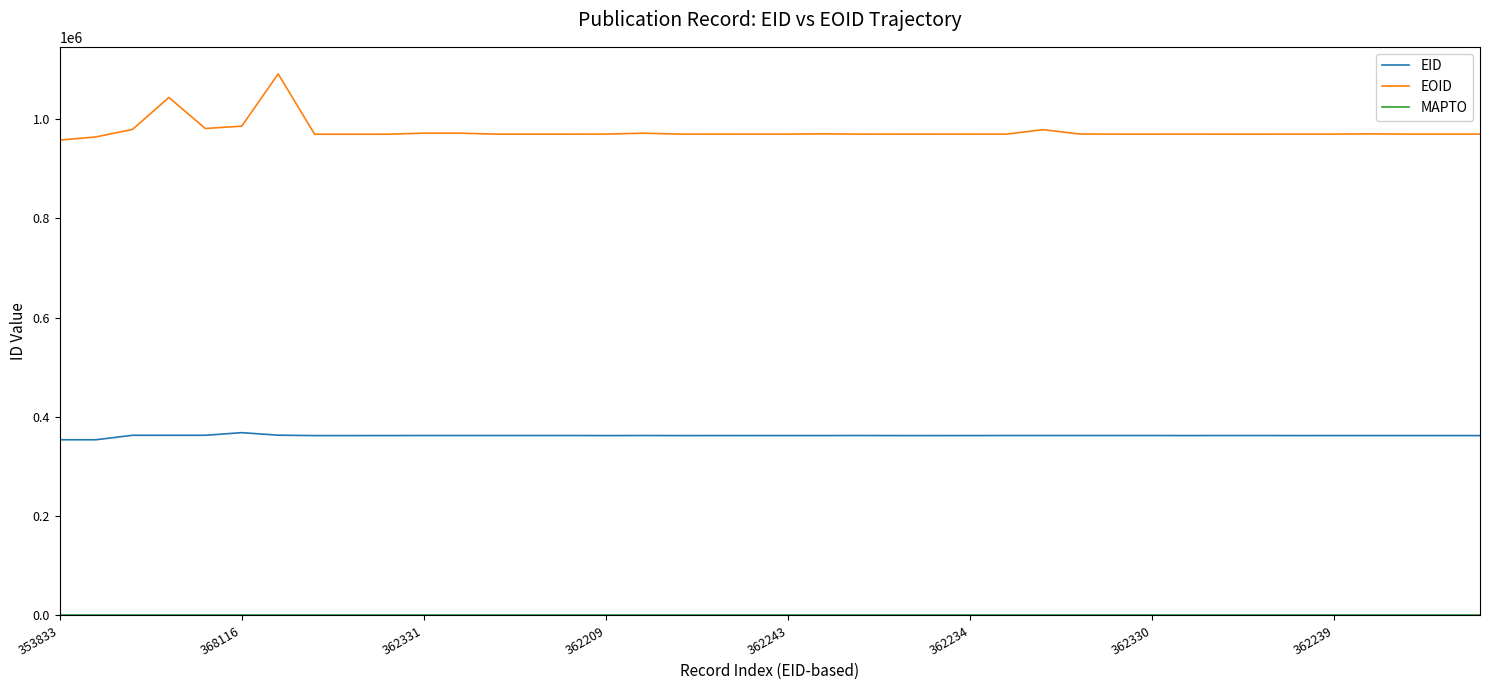

What is the difference between the maximum and minimum values in the EOID series?

133290